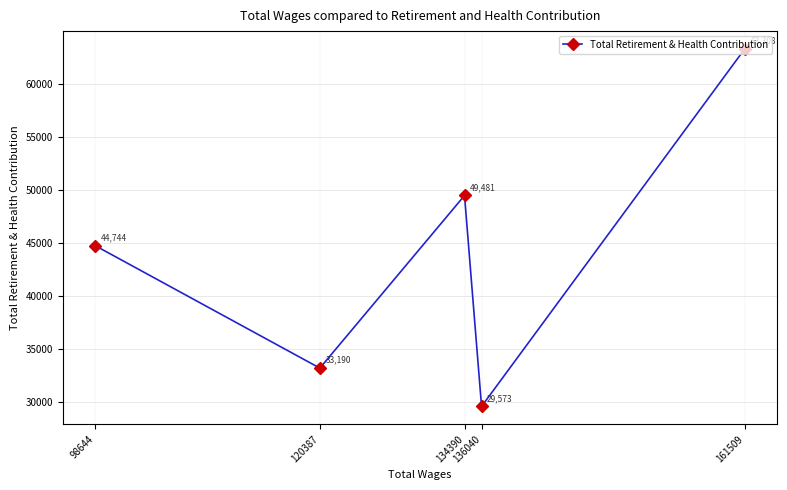

Count the values in the range 33190 to 49481.

3